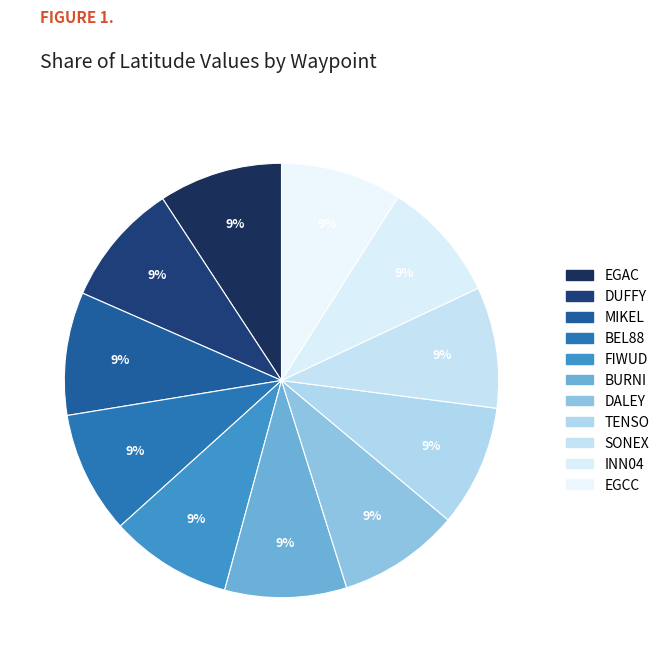

To the nearest percent, what portion does DALEY represent?

9%